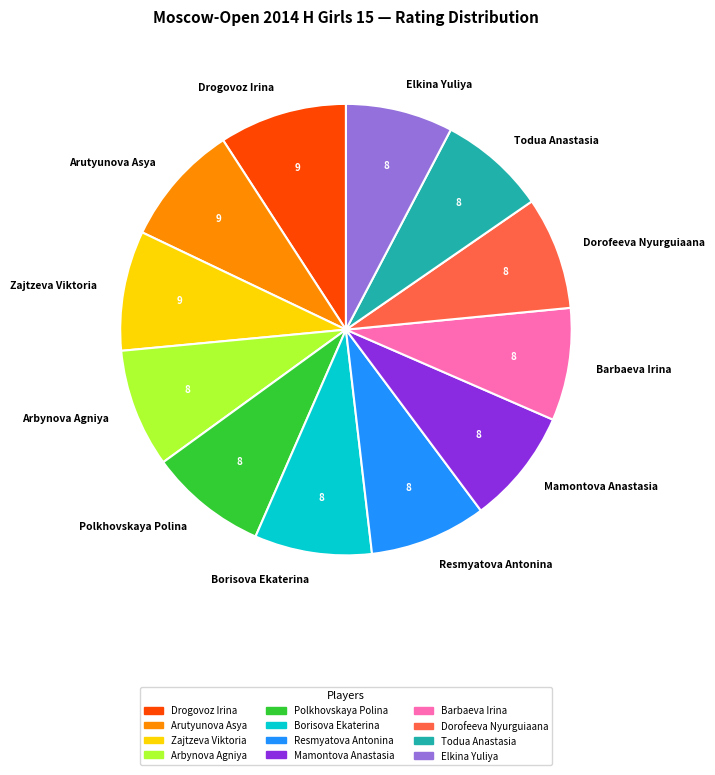

How many segments does this pie chart have?

12